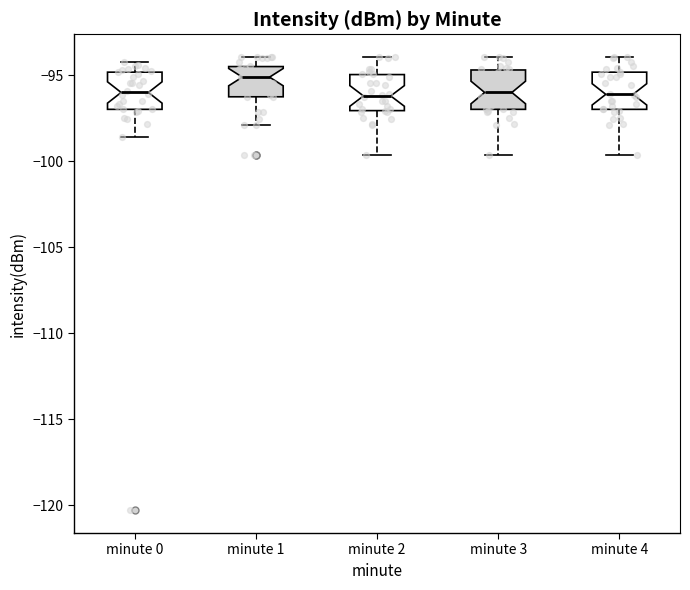

Which box has the highest median line?

minute 1